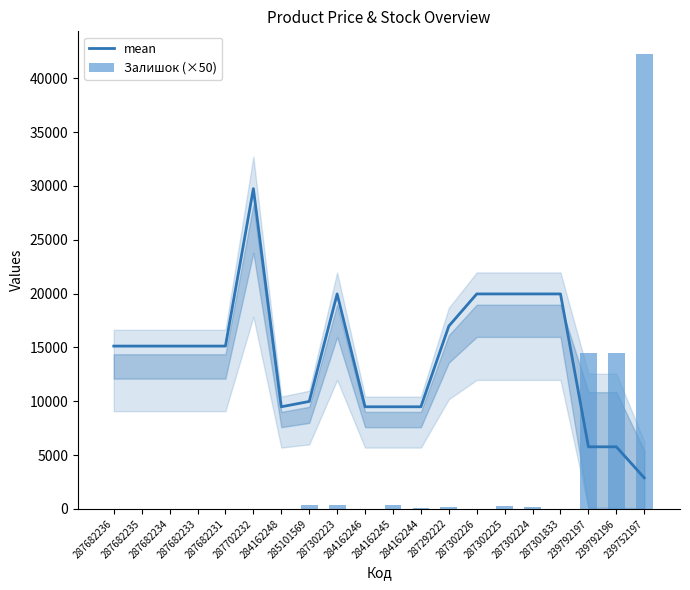

Rank the series by their maximum value, from lowest to highest.

mean, Залишок (×50)